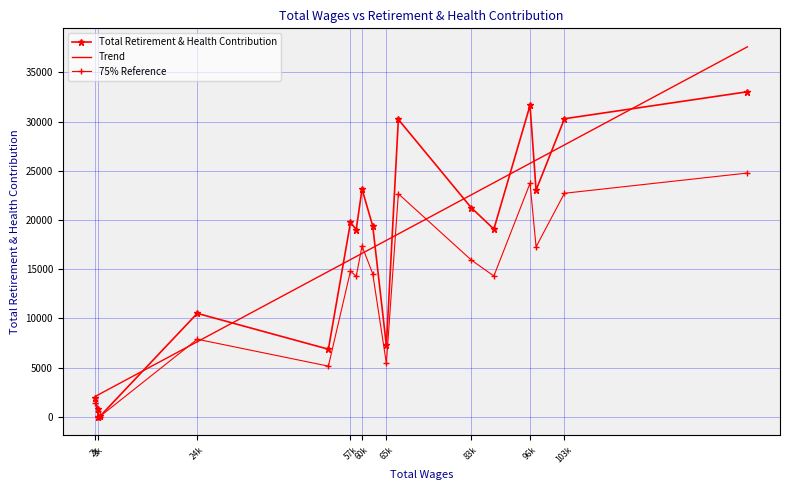

The value at 58969.0 is 19032. True or false?

True